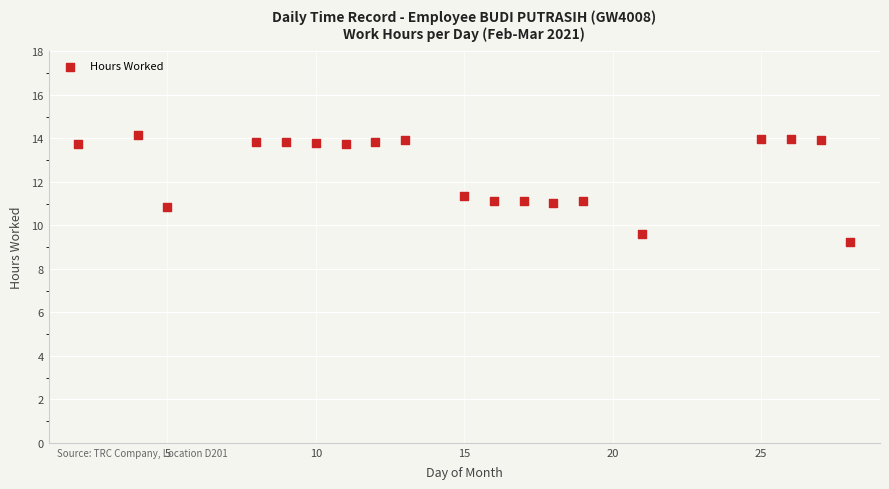

What is the range of X values (max minus min)?

26.0